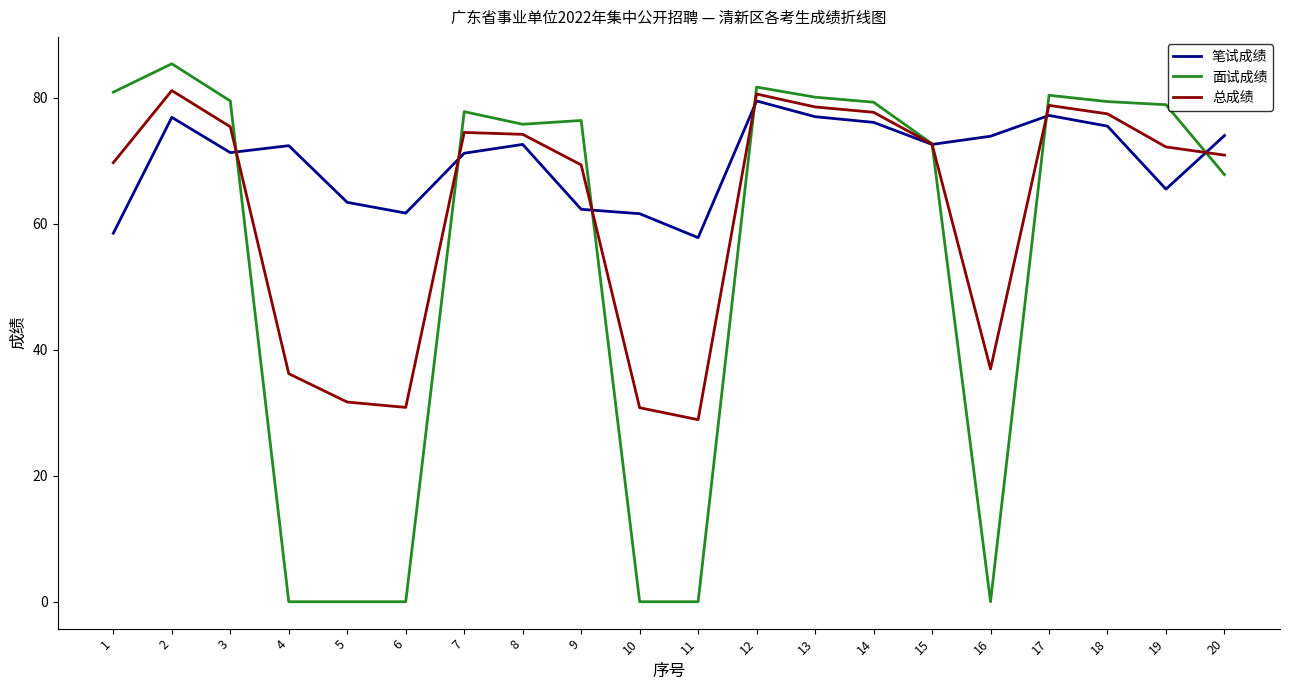

Which series has the largest total across all categories?

笔试成绩